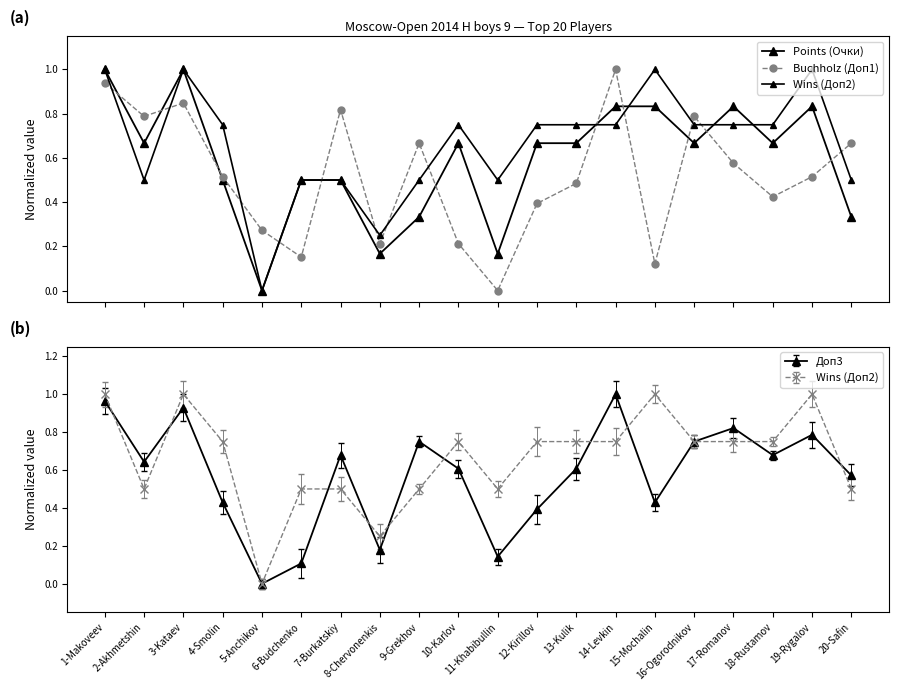

How many times do Wins (Доп2) and Buchholz (Доп1) cross each other?

13